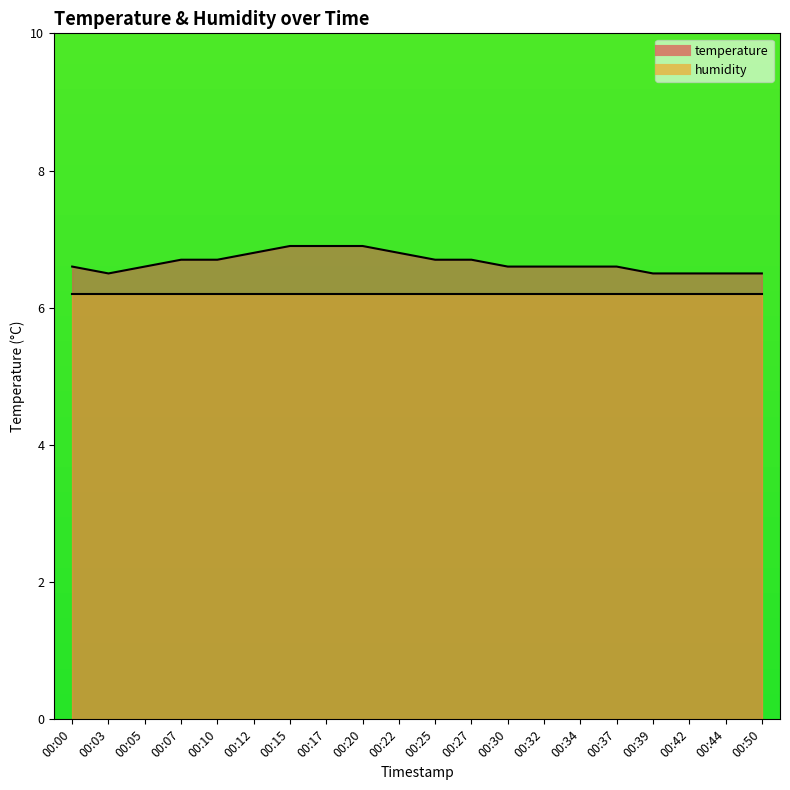

Reading left to right, what are all the values shown in this chart?

00:00=6.6	00:03=6.5	00:05=6.6	00:07=6.7	00:10=6.7	00:12=6.8	00:15=6.9	00:17=6.9	00:20=6.9	00:22=6.8	00:25=6.7	00:27=6.7	00:30=6.6	00:32=6.6	00:34=6.6	00:37=6.6	00:39=6.5	00:42=6.5	00:44=6.5	00:50=6.5